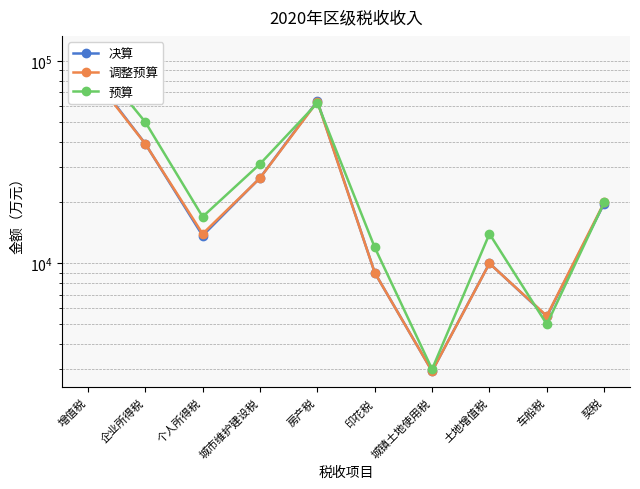

What are all the series names shown in the legend?

决算, 调整预算, 预算